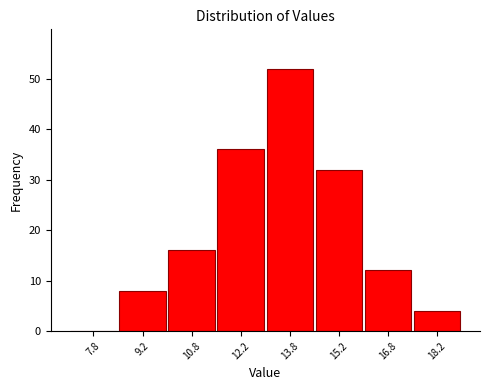

Reading right to left, extract all data points from this chart.

18.2=4	16.8=12	15.2=32	13.8=52	12.2=36	10.8=16	9.2=8	7.8=0